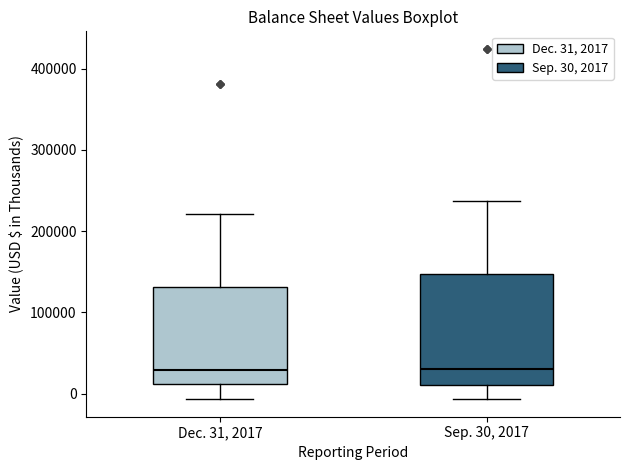

Which box is the tallest, from its lower edge to its upper edge?

Sep. 30, 2017